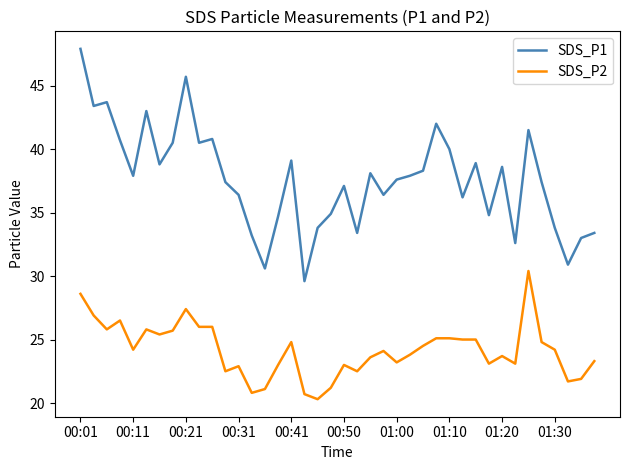

Which series has the largest total across all categories?

SDS_P1